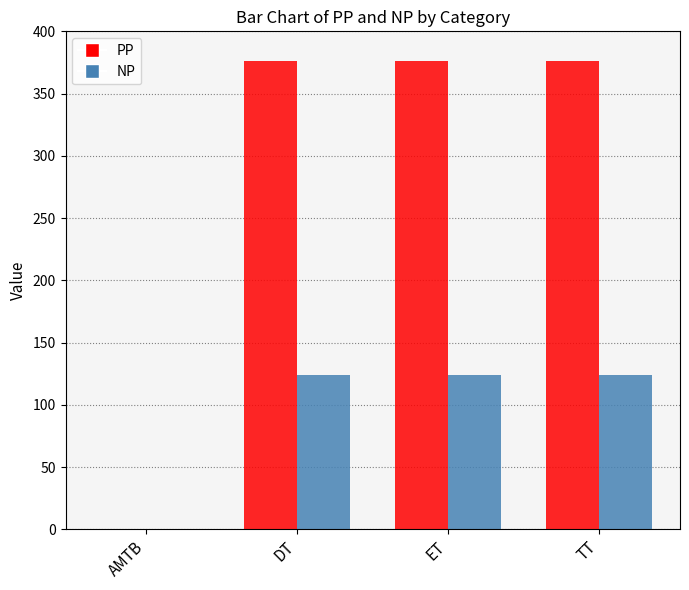

Which series changed the most between AMTB and TT?

PP